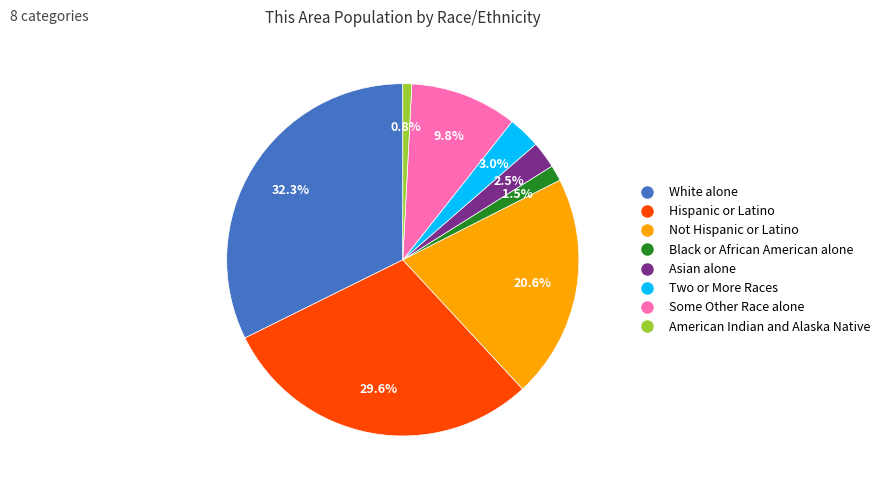

To the nearest percent, what is the average slice percentage?

12%